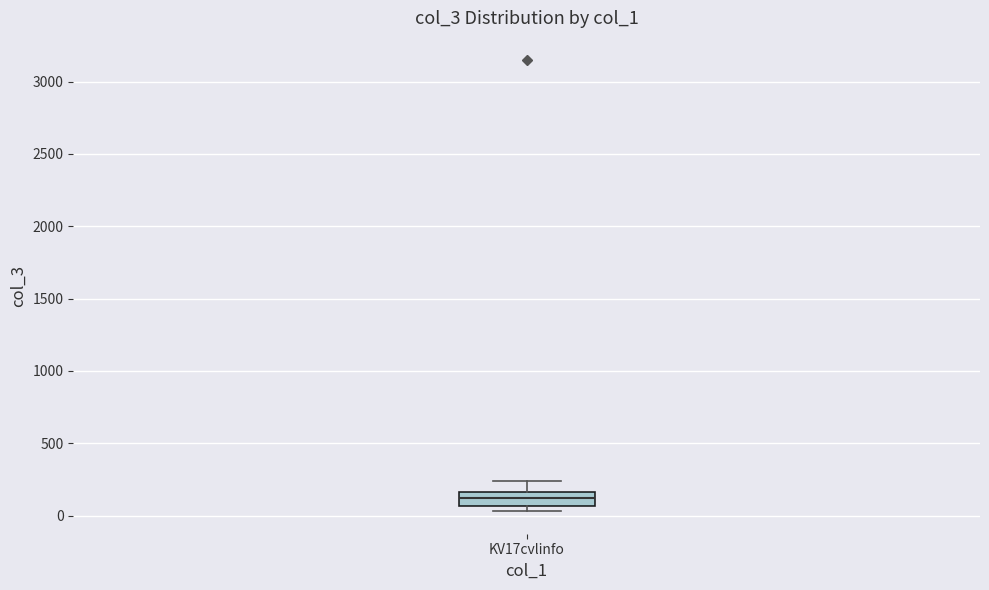

Read this box plot against the y-axis: the position of the median line, the range covered by the box, and the ends of both whiskers. The values are not printed on the chart, so give them approximately, as read against the axis.

median 100, box 50 to 150, whiskers 50 (just below the box's lower edge) to 250